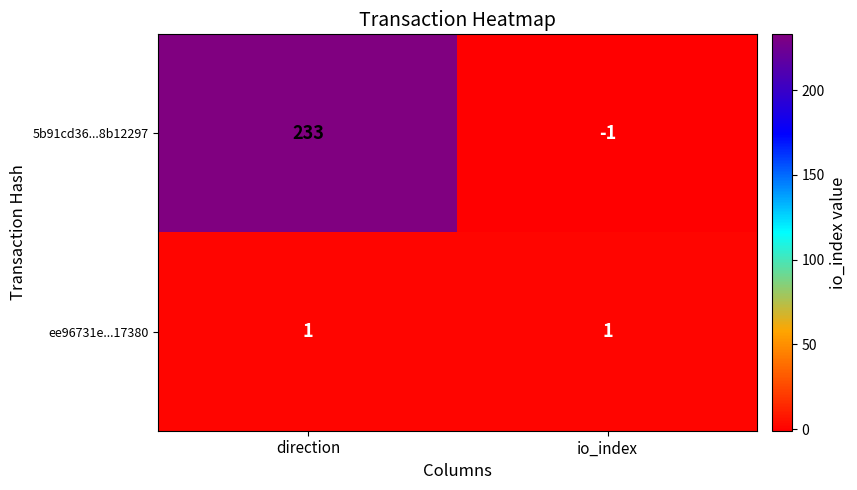

Is it true that 5b91cd36...8b12297 equals -1 at io_index?

True